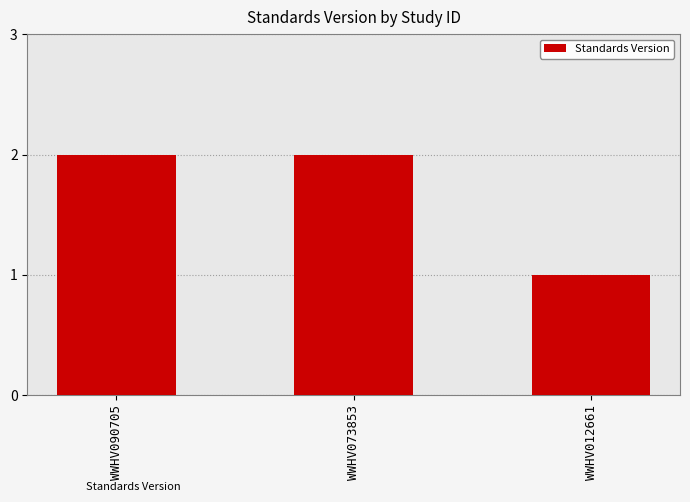

Which label corresponds to the smallest value in the chart?

WWHV012661